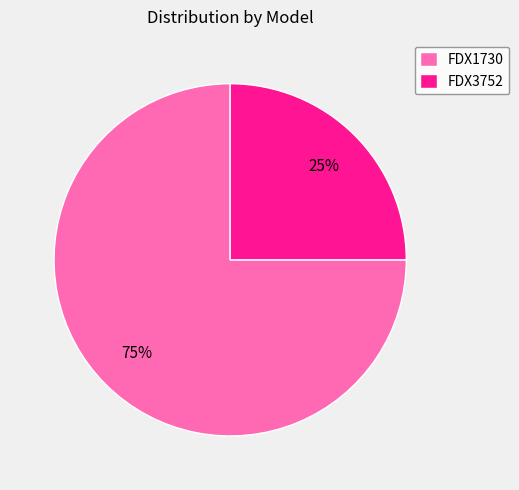

Which category accounts for the majority?

FDX1730